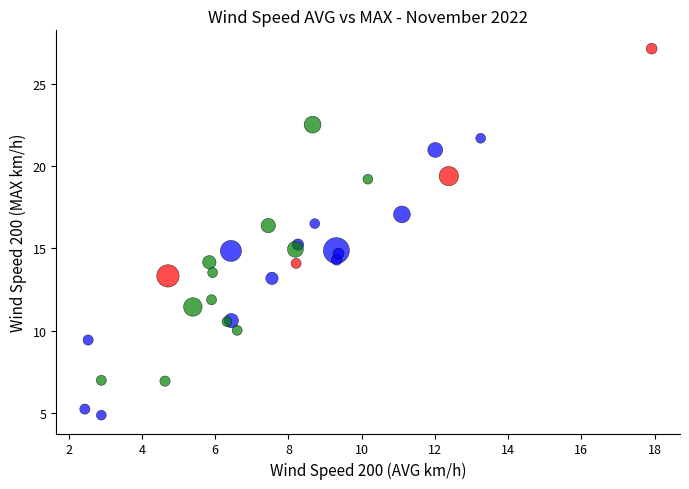

Which series has the widest spread of Y values?

Mid Temp (11.5–12.5°C)